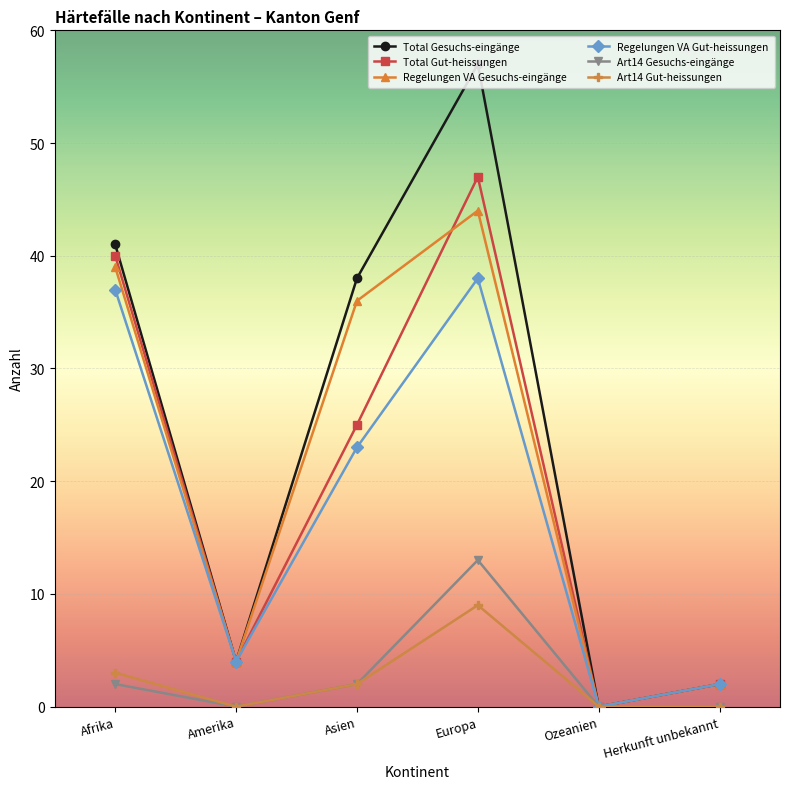

At which label does Total Gut-heissungen first exceed 25?

Afrika